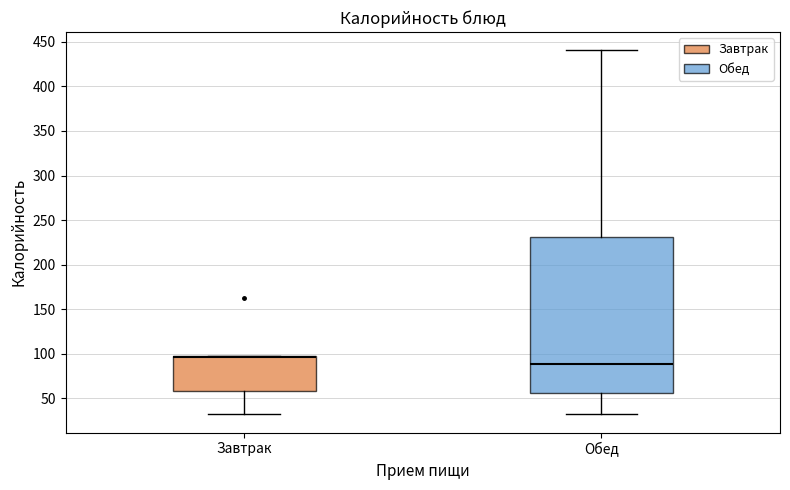

Reading left to right, transcribe this box plot: for each box, give where its median line is, the range the box spans, and where its two whiskers end, as read against the y-axis. The values are not printed on the chart, so give them approximately, as read against the axis.

Завтрак: median 95, box 60 to 100, whiskers 30 to 100
Обед: median 90, box 55 to 230, whiskers 30 to 440